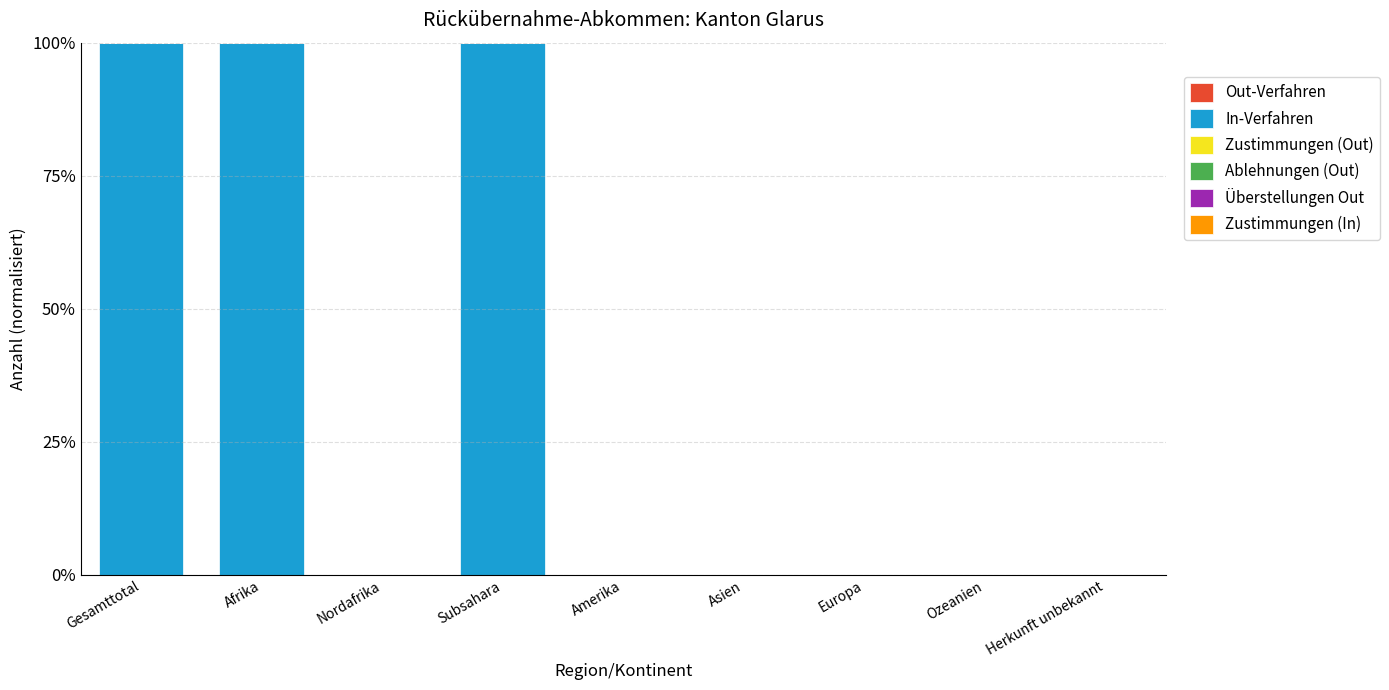

Which has a higher value, Subsahara or Nordafrika?

Subsahara